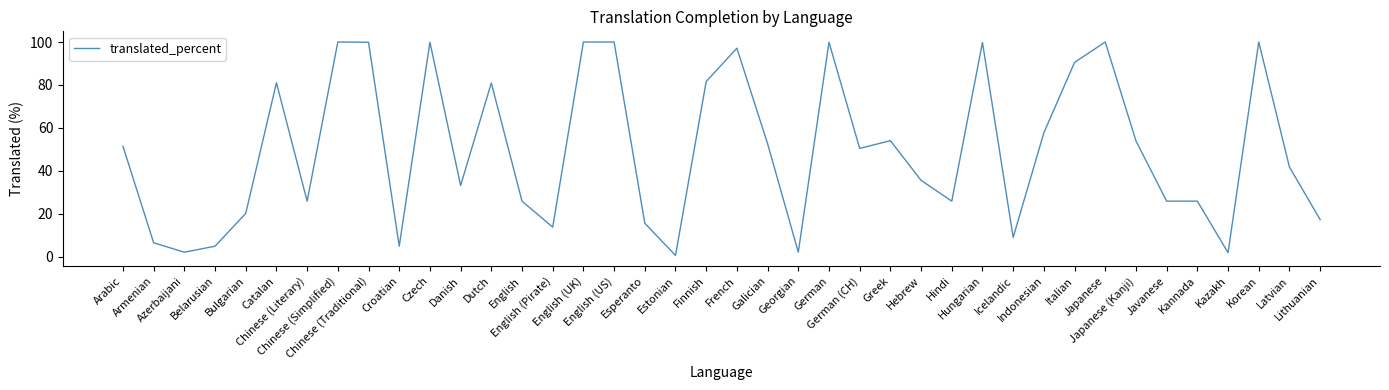

Which has a higher value, Hindi or Indonesian?

Indonesian